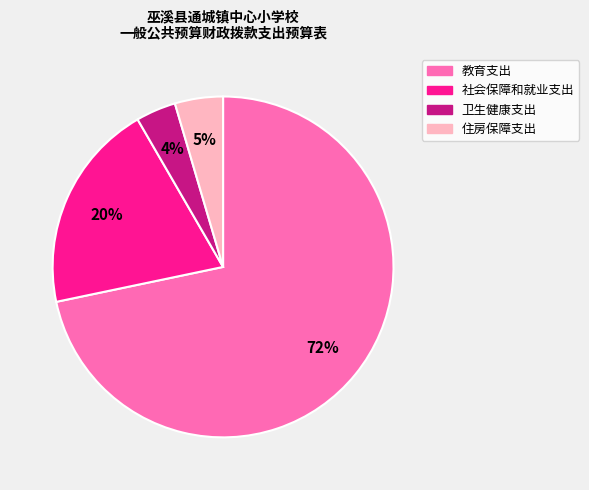

Do 社会保障和就业支出 and 住房保障支出 together represent more than half of the pie?

No